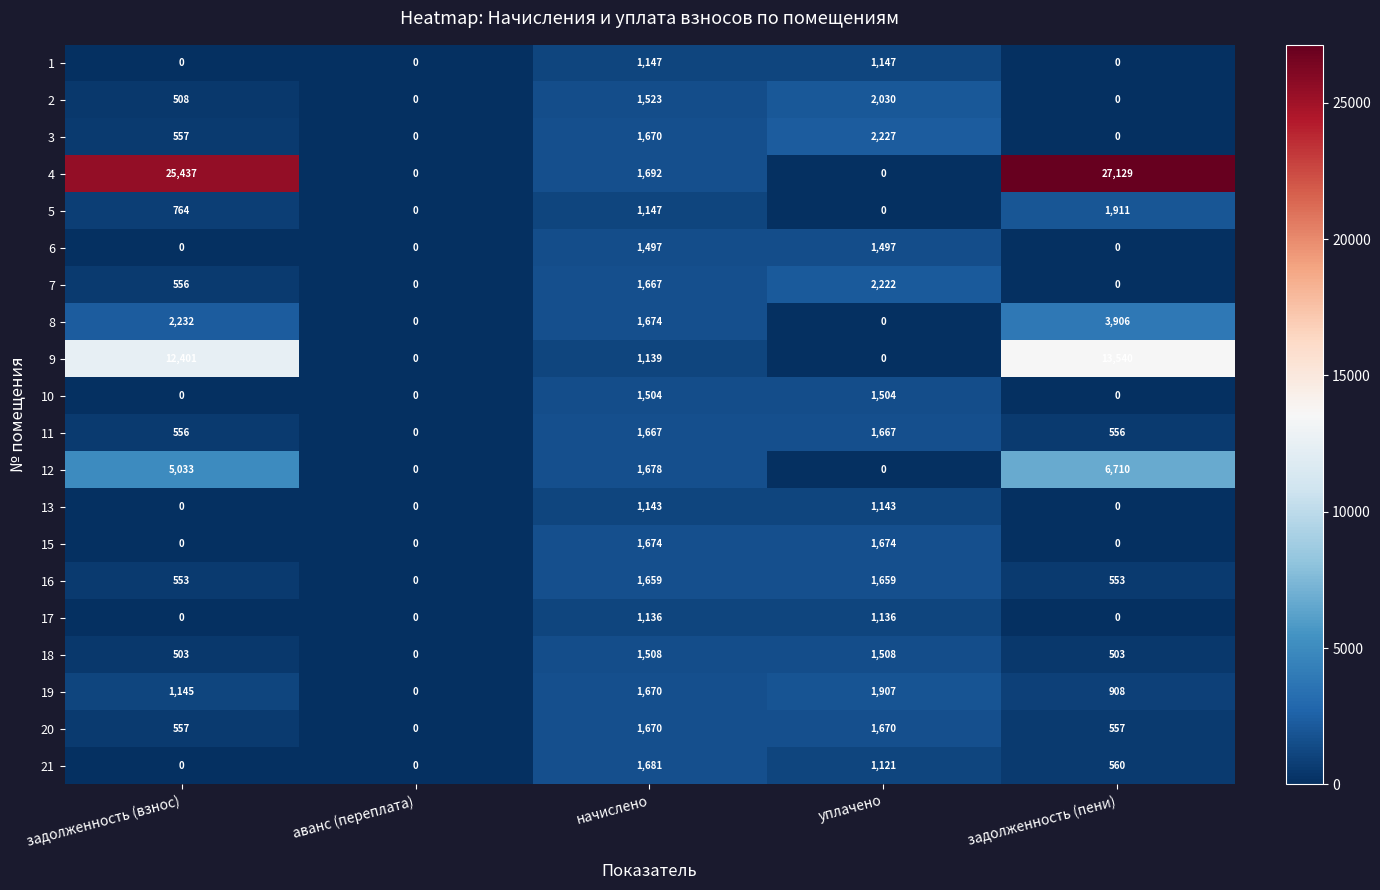

Which series has the widest spread of values?

4